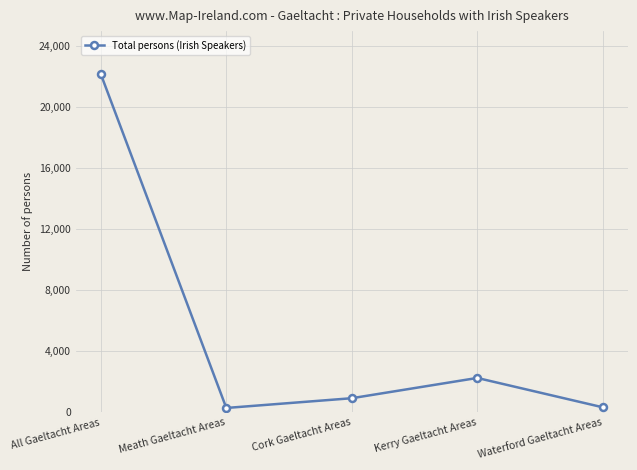

How many lines are shown in the chart?

1